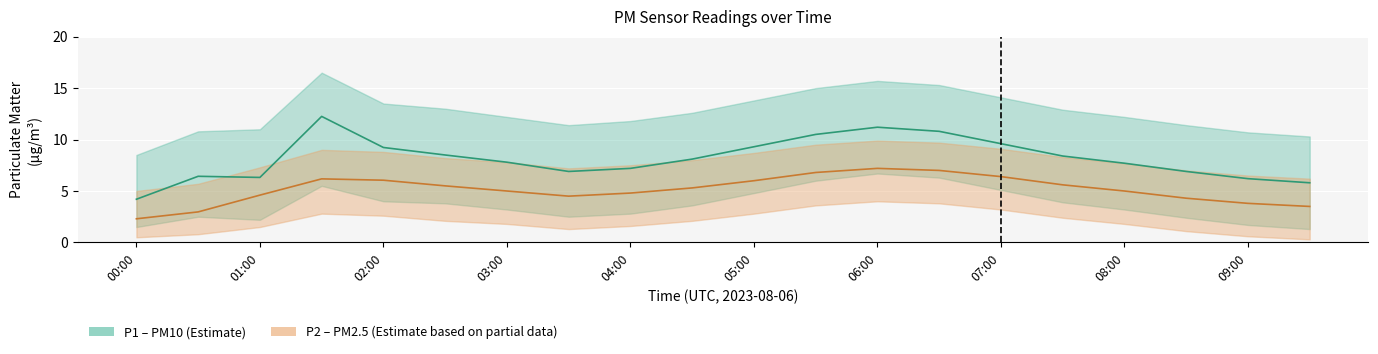

At how many categories does at least one series exceed 10?

19